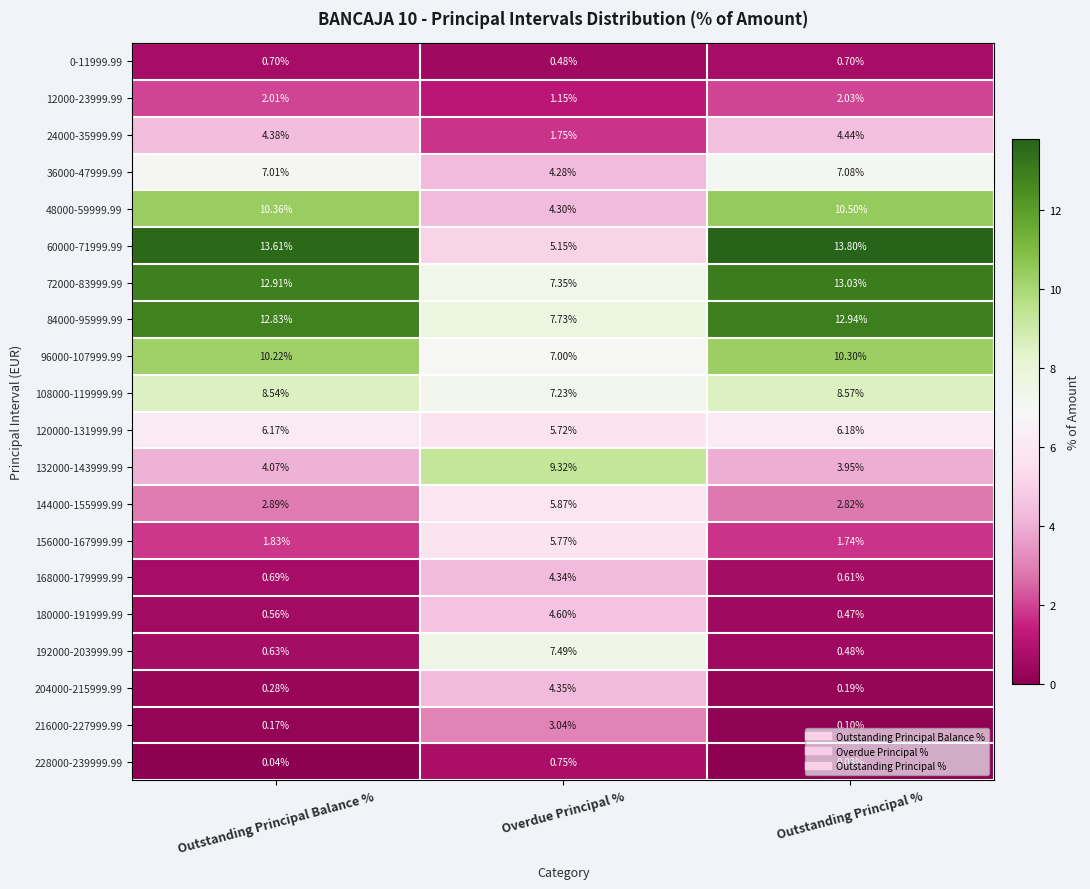

Which category has the lowest value in the 228000-239999.99 series?

Outstanding Principal %